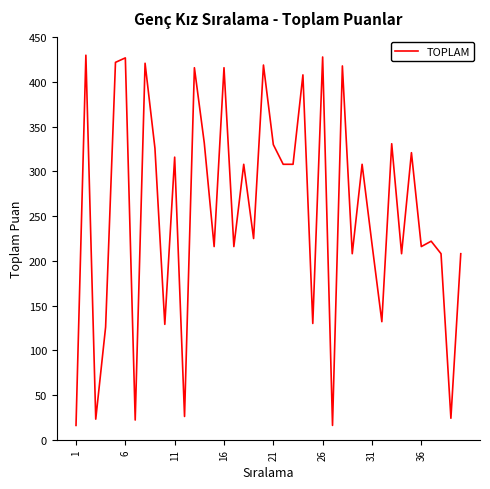

What is the difference between the maximum and minimum values?

414